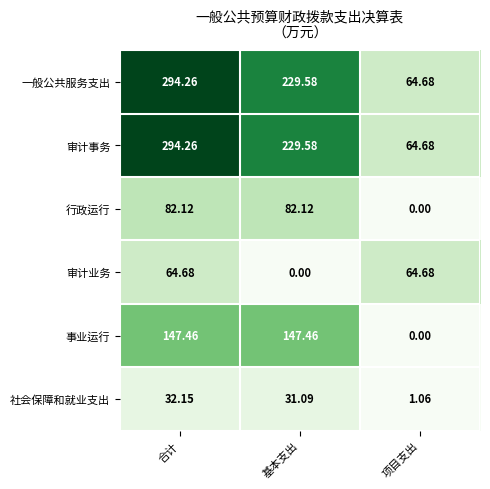

What is the greatest value displayed?

294.3